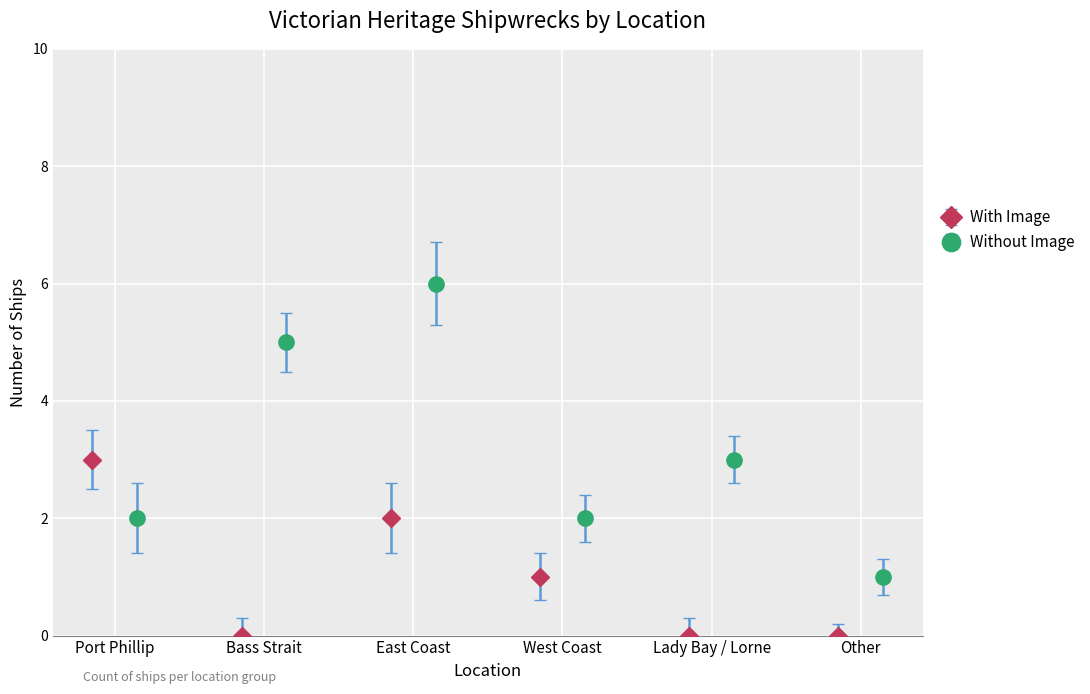

How many bars are there in total?

12